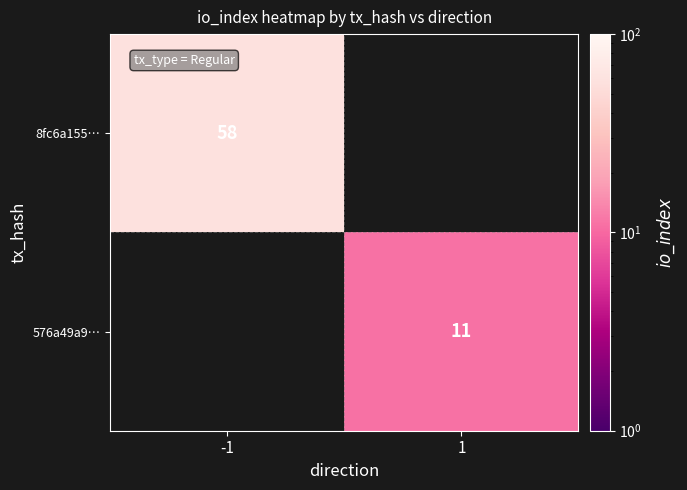

Is the value of 576a49a9… at 1 greater than the value of 8fc6a155… at -1?

No